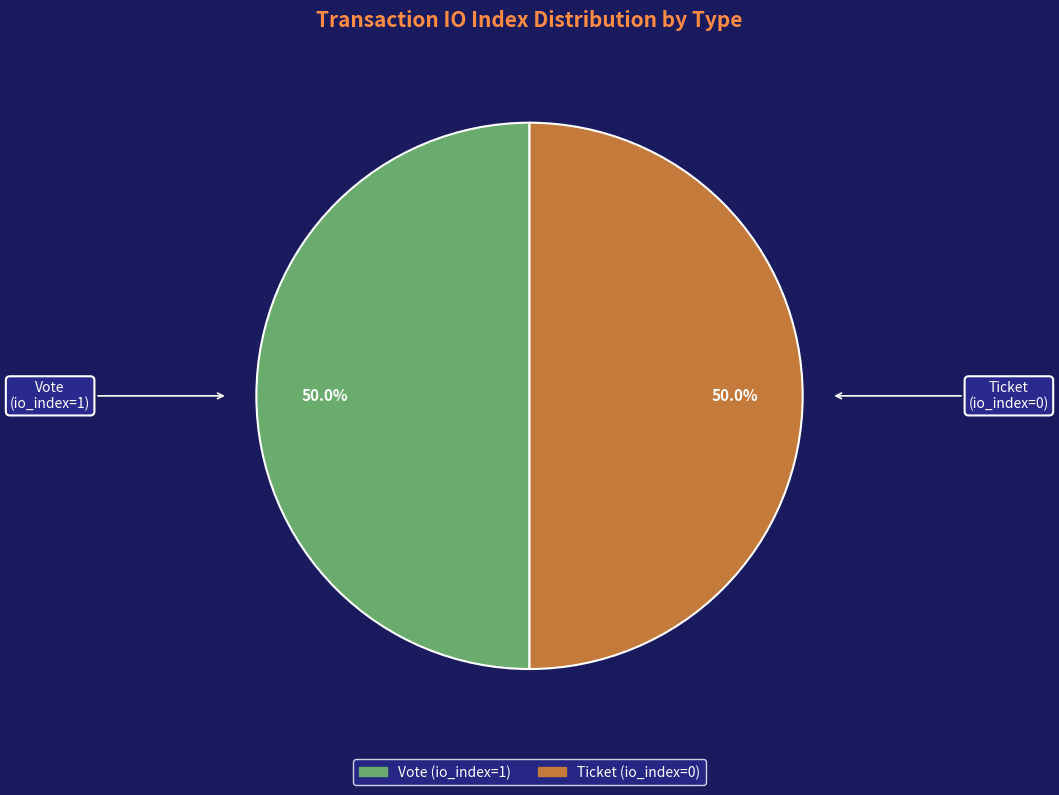

How many segments does this pie chart have?

2